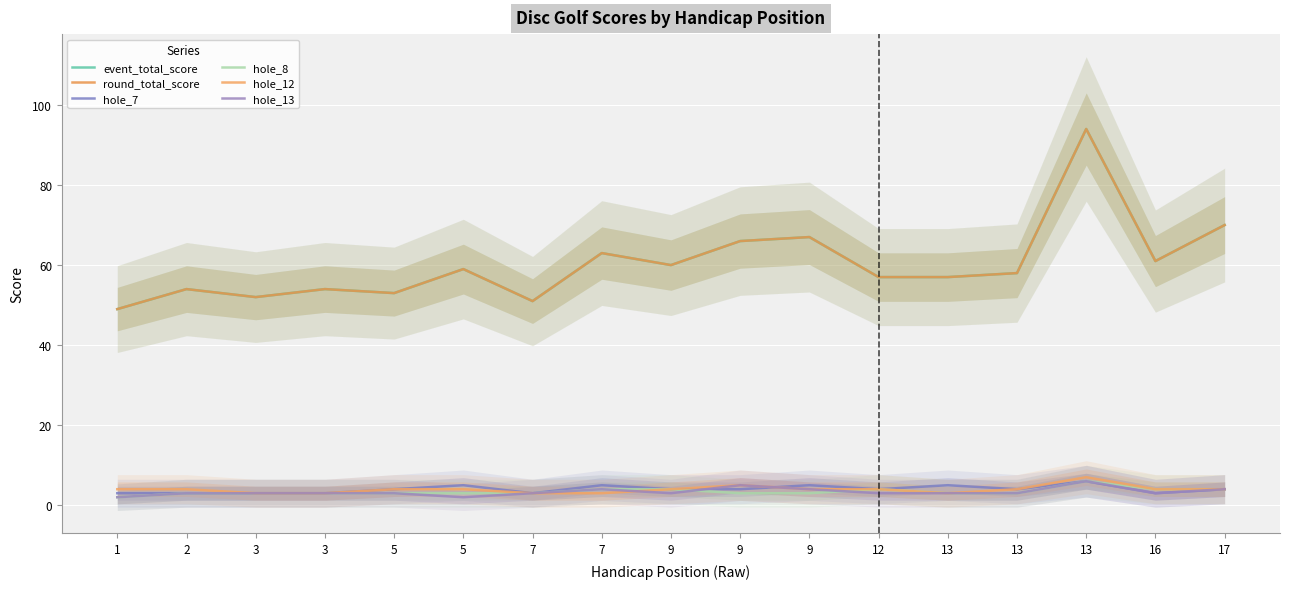

Rank the categories by hole_13 value from lowest to highest.

1, 5, 2, 3, 3, 5, 7, 9, 12, 13, 13, 16, 7, 9, 17, 9, 13